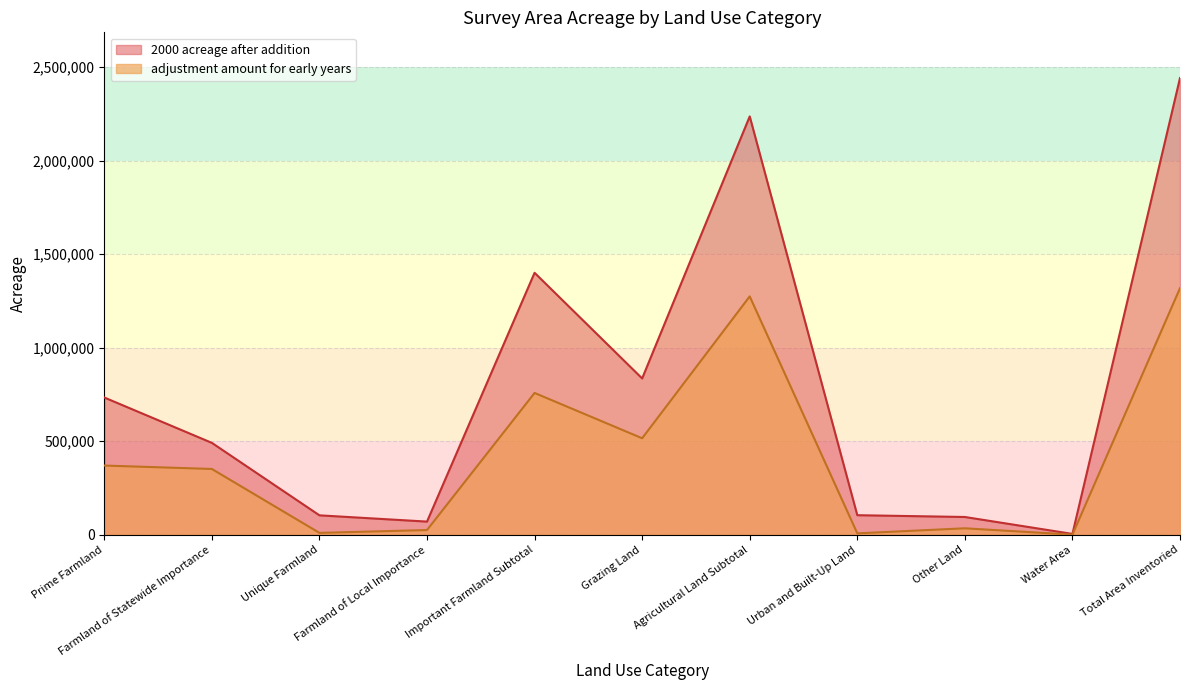

Is it true that adjustment amount for early years equals 7932 at Urban and Built-Up Land?

True